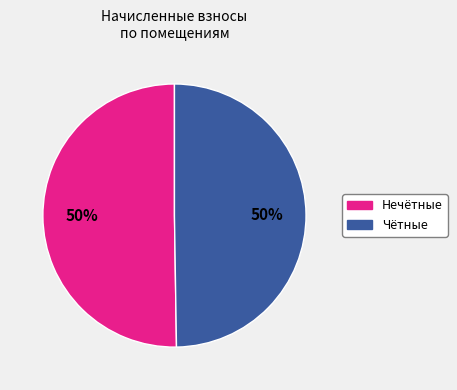

To the nearest percent, what is the average slice percentage?

50%